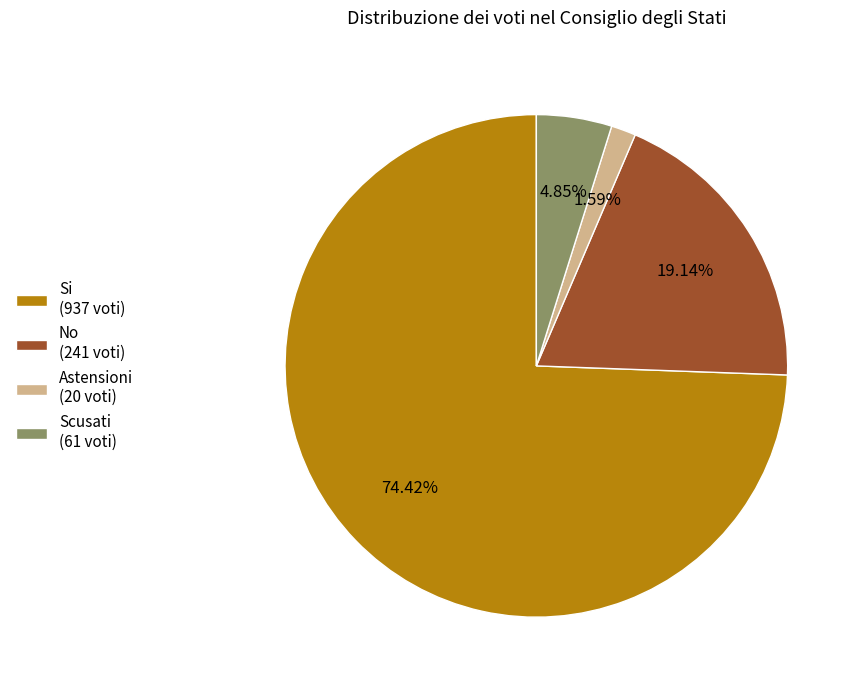

Between Si (937 voti) and Scusati (61 voti), which is larger?

Si (937 voti)